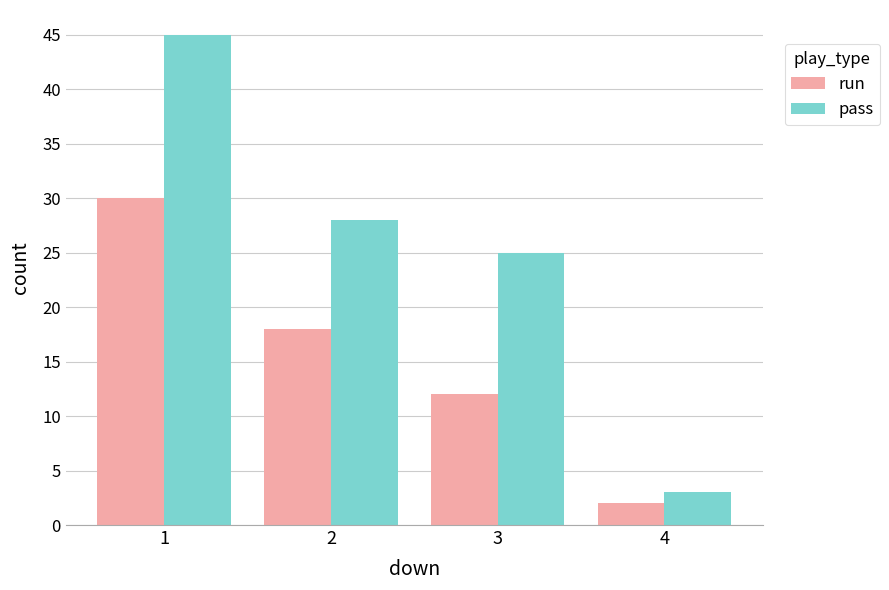

The run series shows 18 at 2. True or false?

True